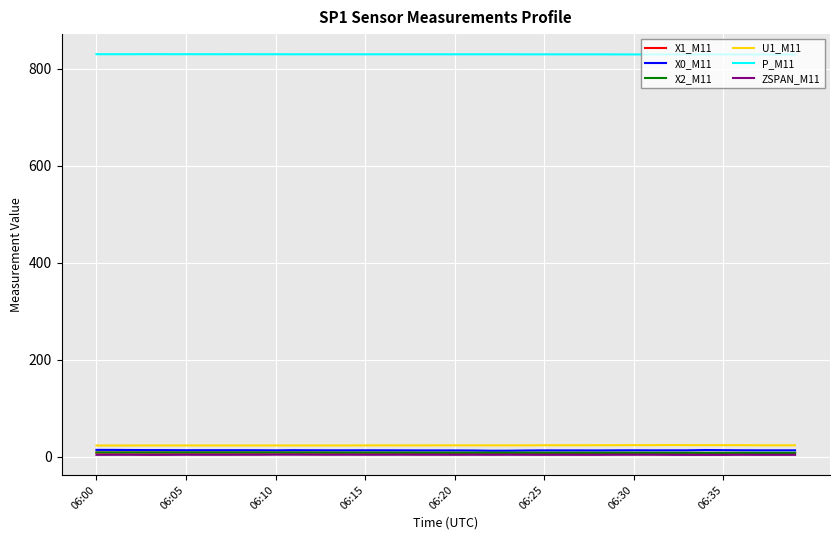

True or false: X0_M11 and P_M11 cross at least once.

False